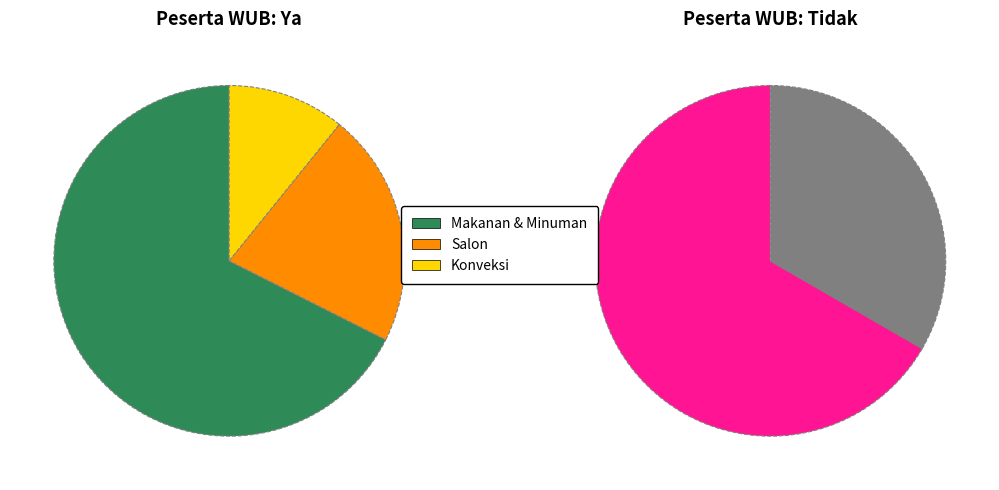

To the nearest percent, what is the difference between the largest and smallest slice percentages?

57%